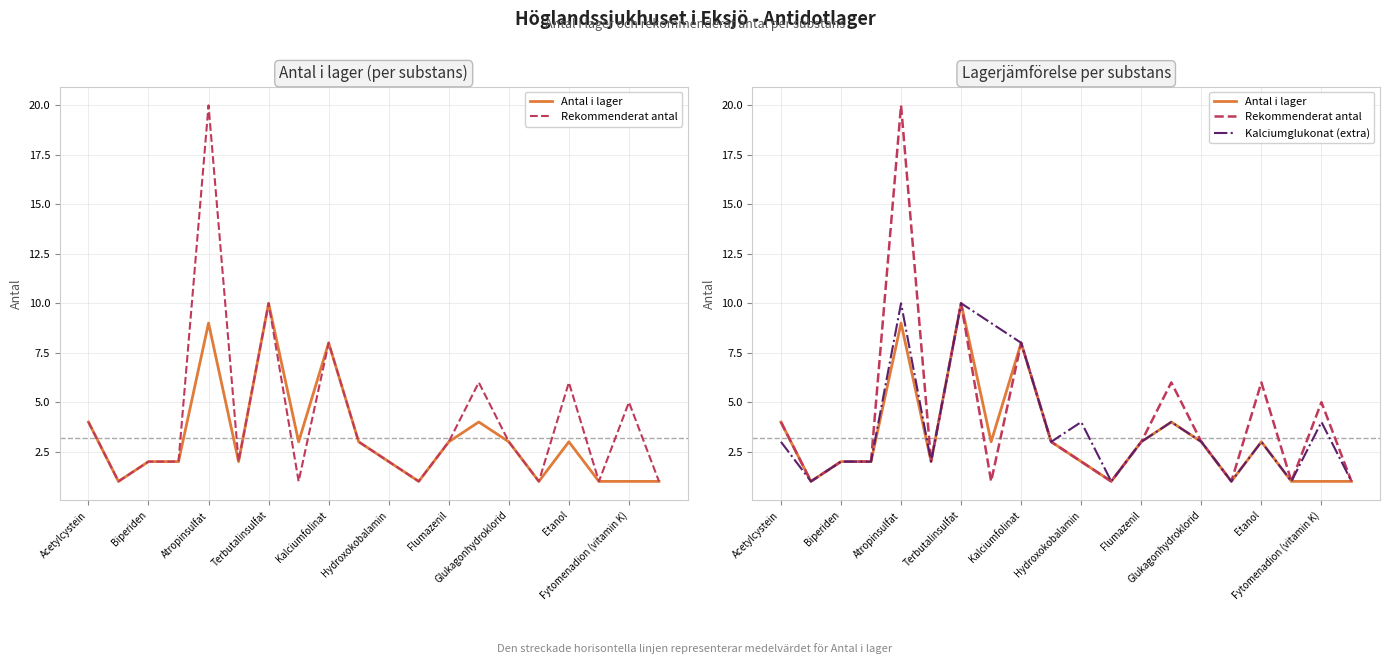

Does the chart display data point markers on the line(s)?

No